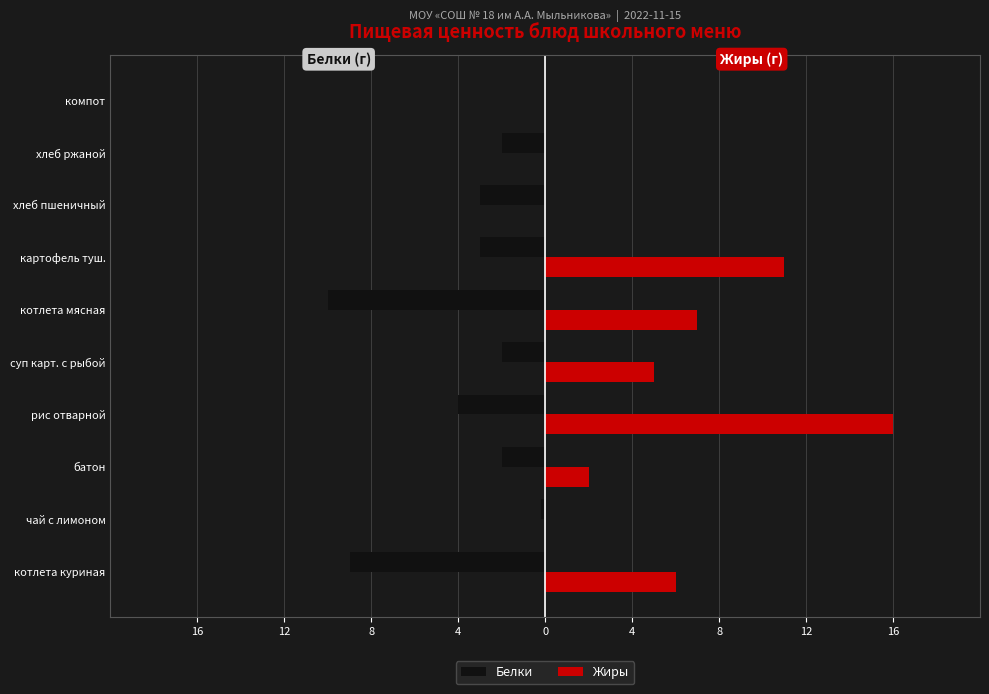

What are all the series names shown in the legend?

Белки, Жиры